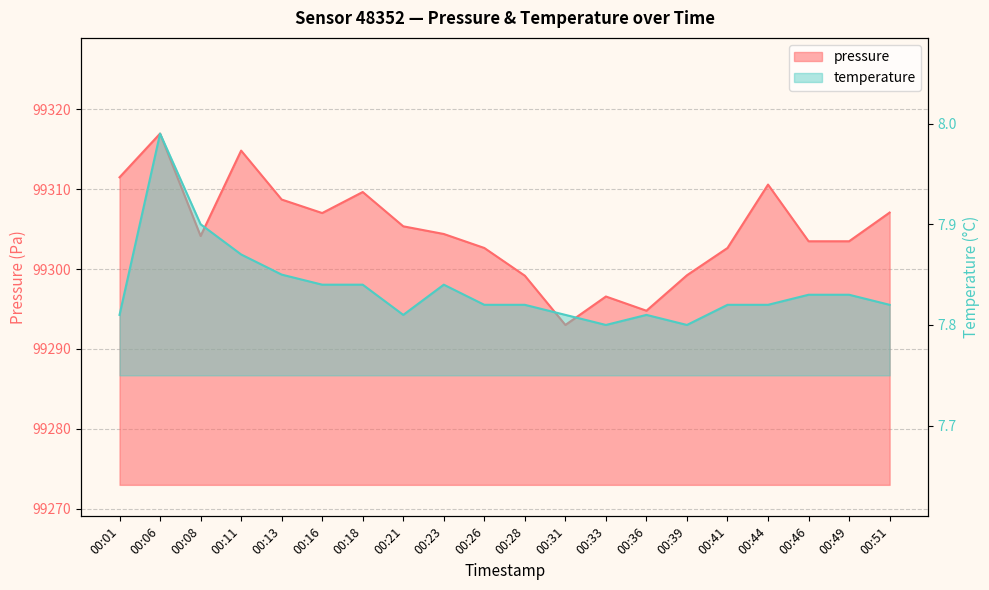

What is the minimum value shown in the chart?

7.8